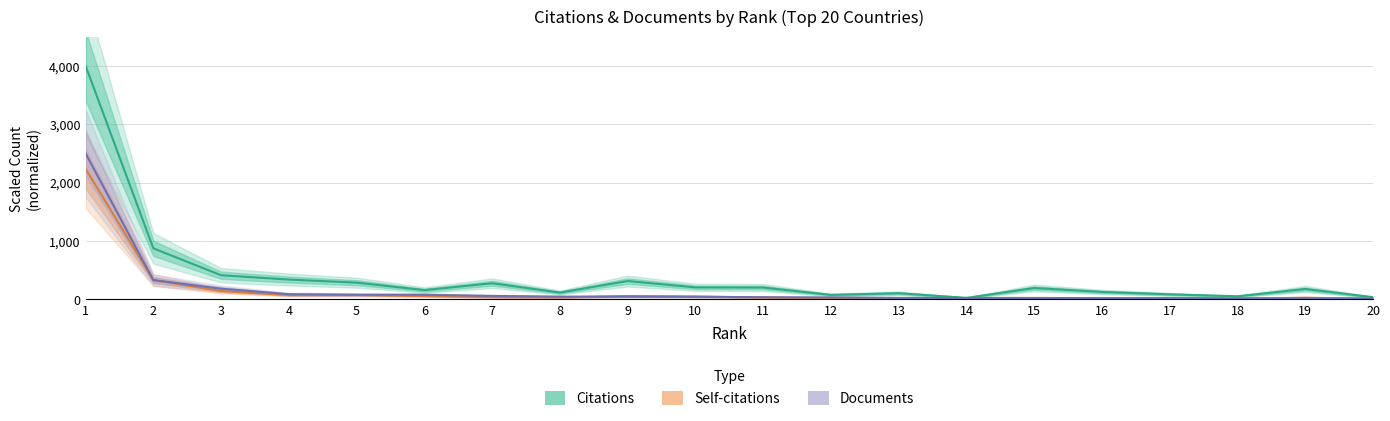

The value of Documents at 11 is 13.9. True or false?

False